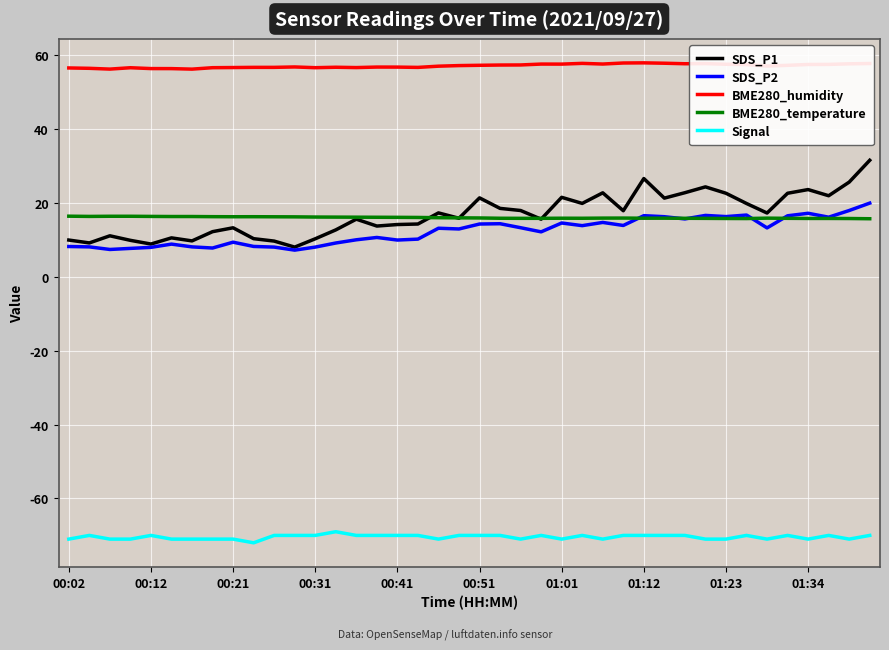

What is the highest value of the SDS_P2 series?

20.0